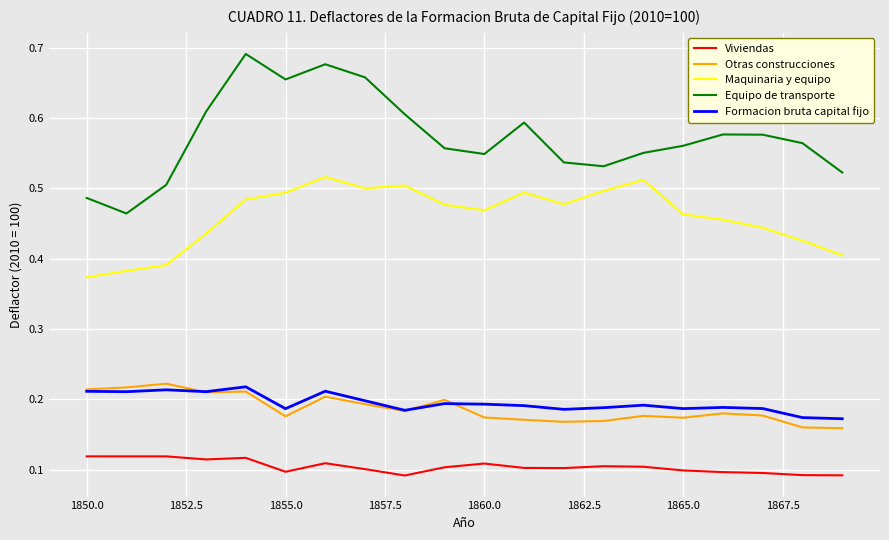

Which series has the largest total across all categories?

Equipo de transporte